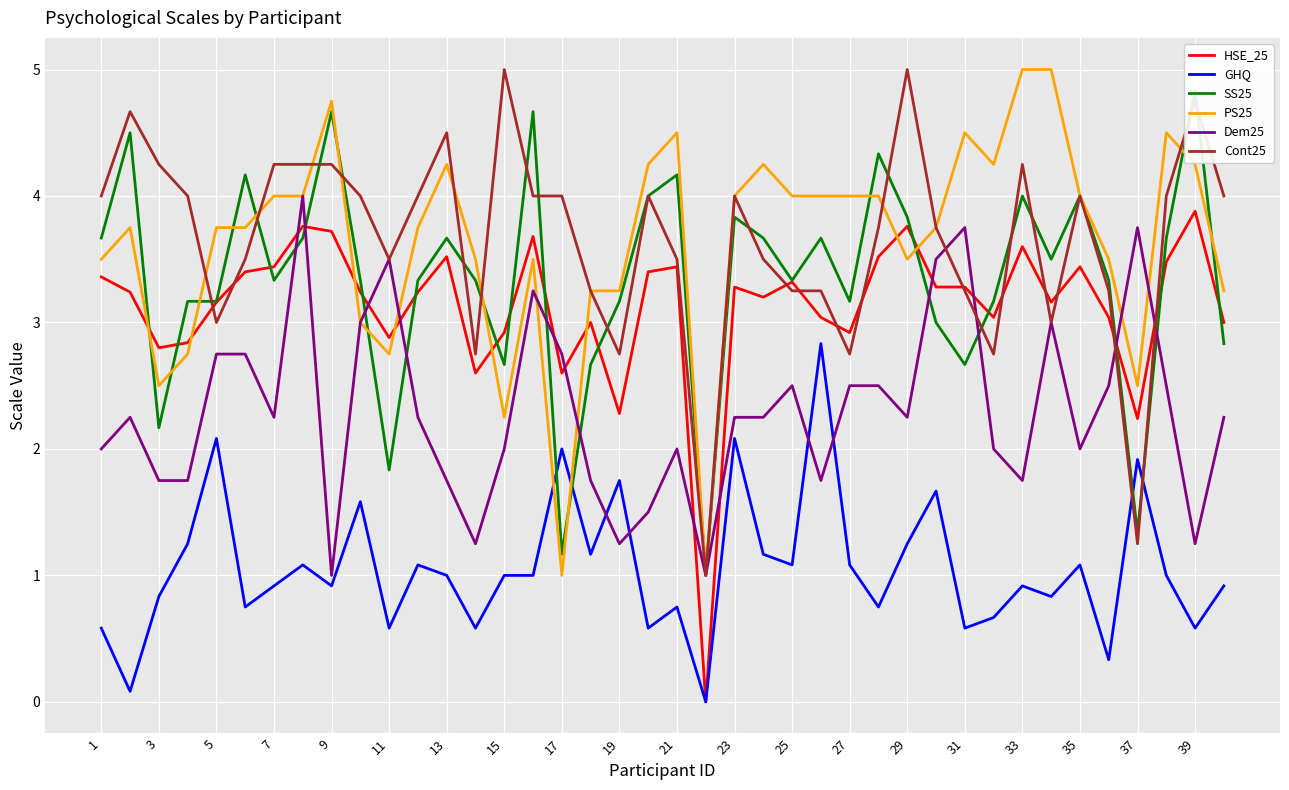

What is the highest value of the Dem25 series?

4.0